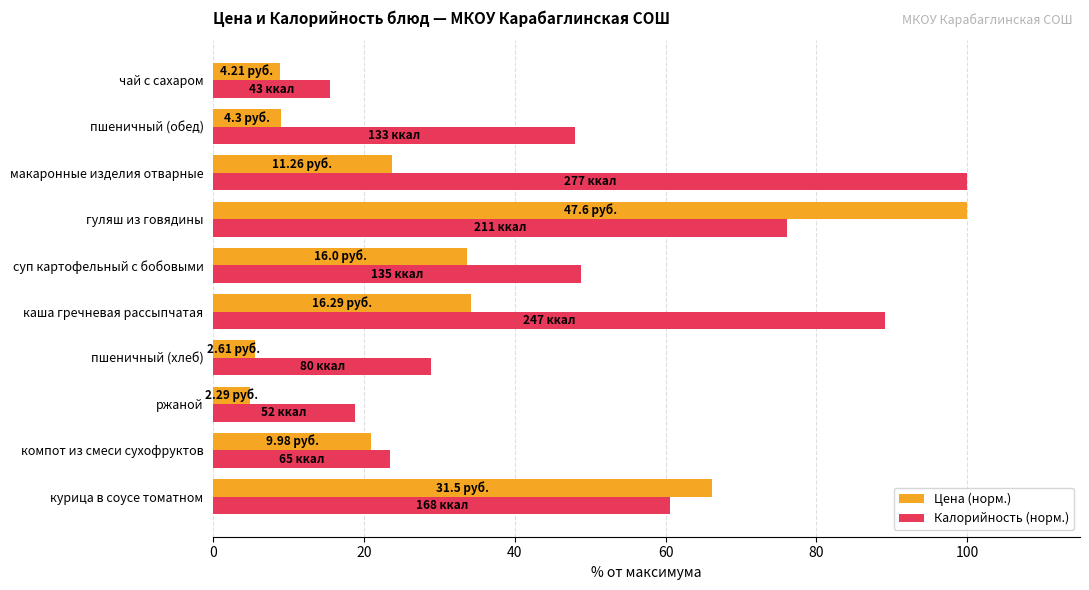

Which series has the largest total across all categories?

Калорийность (норм.)